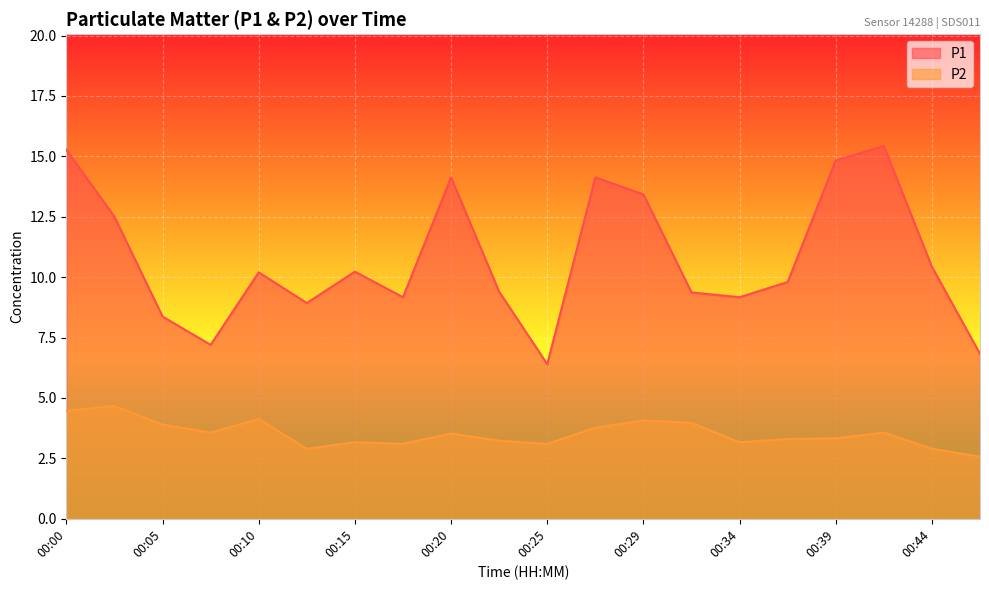

True or false: P2 and P1 cross at least once.

False